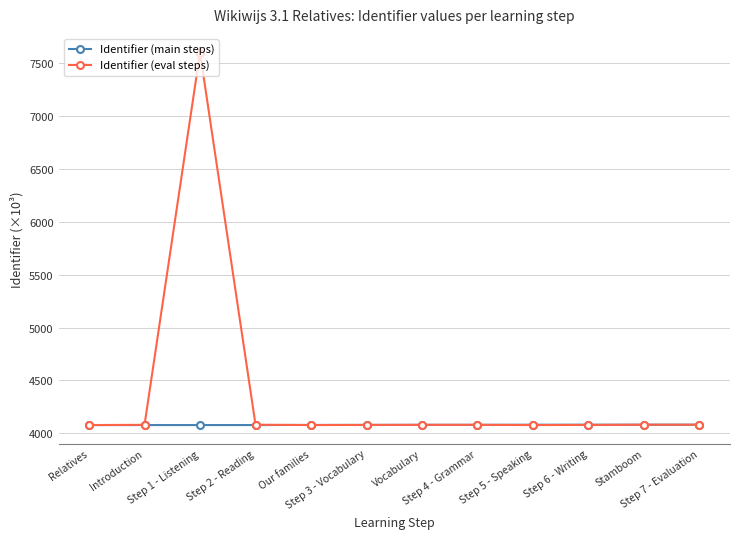

Rank the series by their maximum value, from highest to lowest.

Identifier (eval steps), Identifier (main steps)